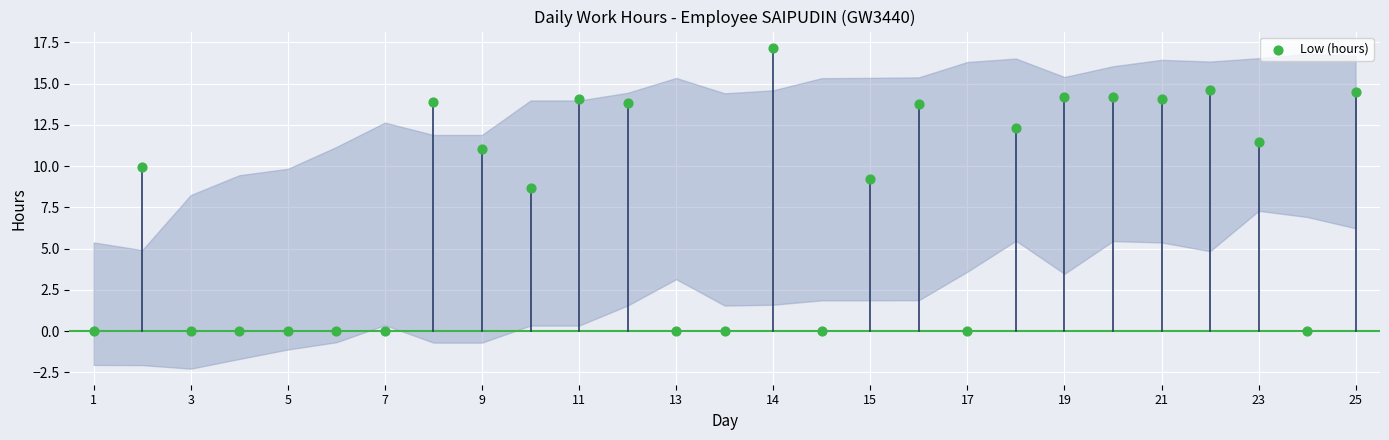

What is the range of Y values (max minus min)?

17.2